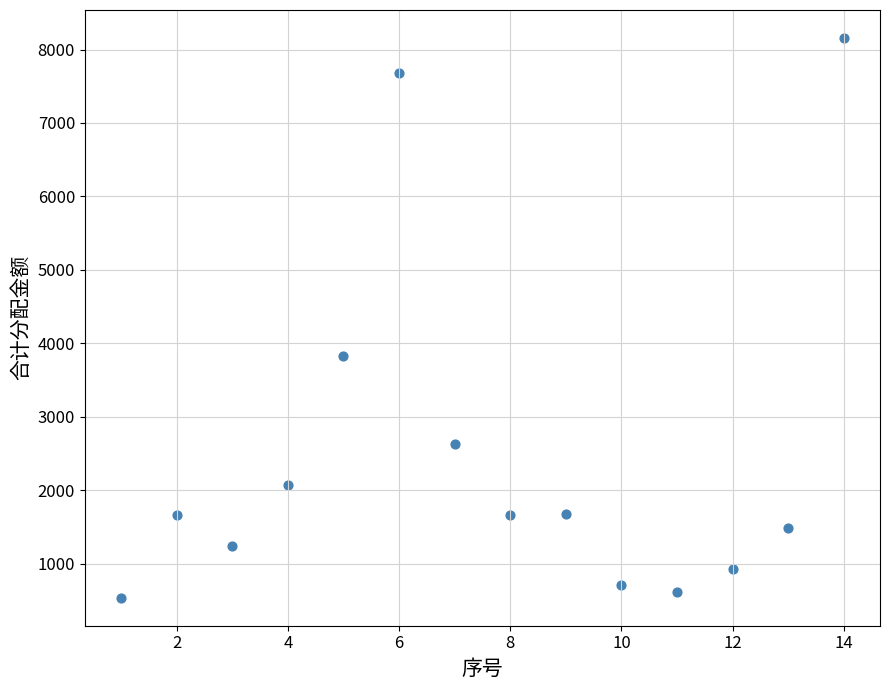

What is the range of Y values (max minus min)?

7623.2